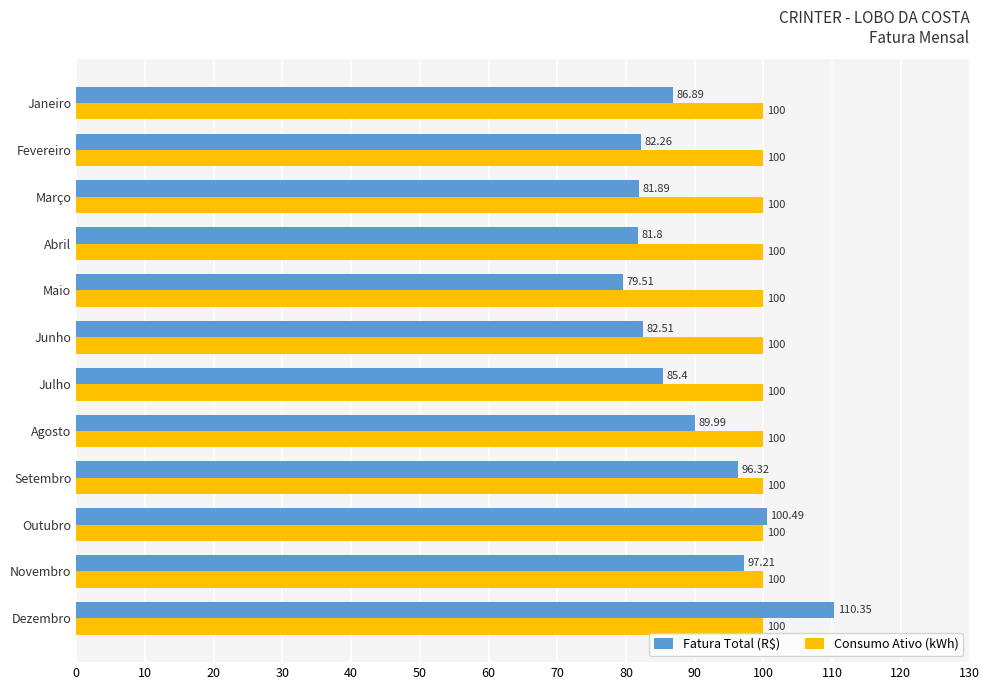

Which series has the largest range (max minus min)?

Fatura Total (R$)